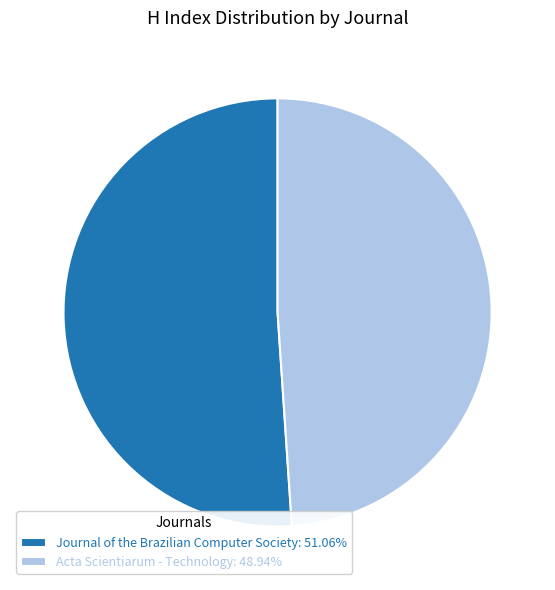

Do Journal of the Brazilian Computer Society: 51.06% and Acta Scientiarum - Technology: 48.94% together represent more than half of the pie?

Yes